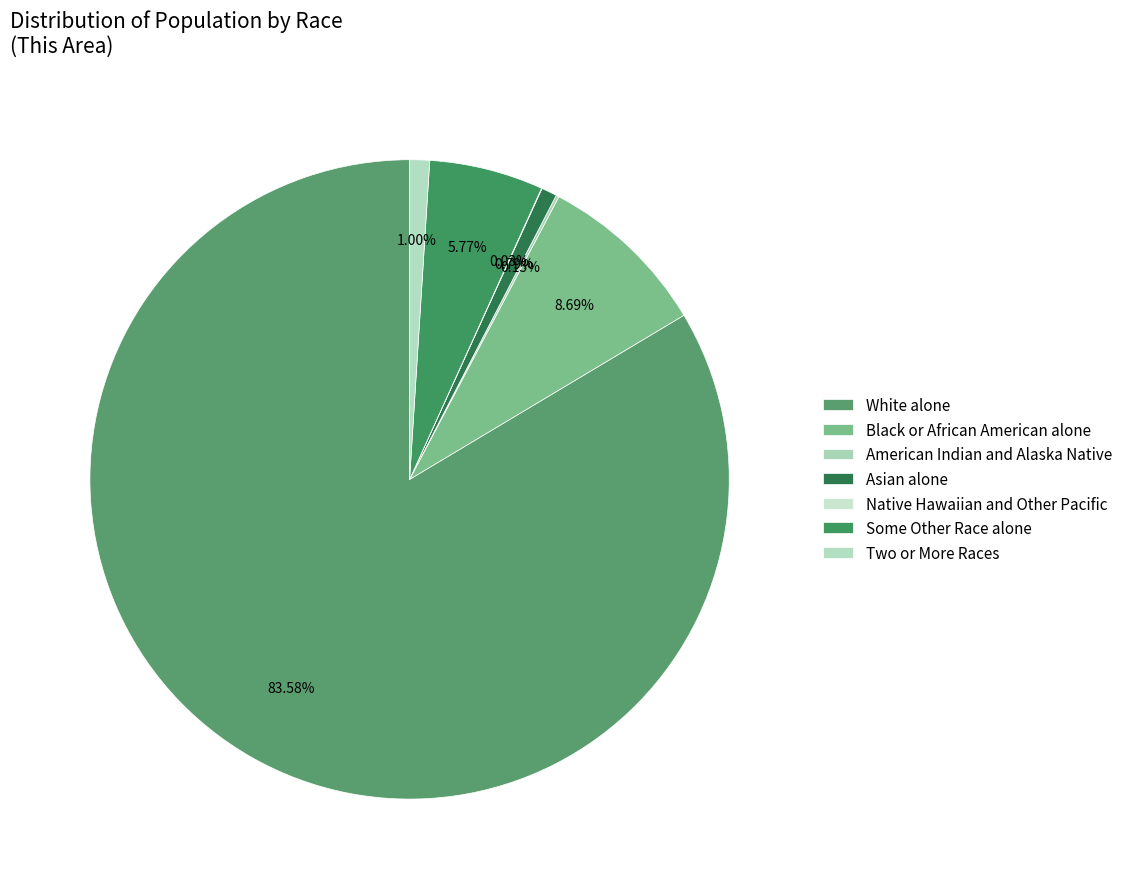

What is the majority slice?

White alone